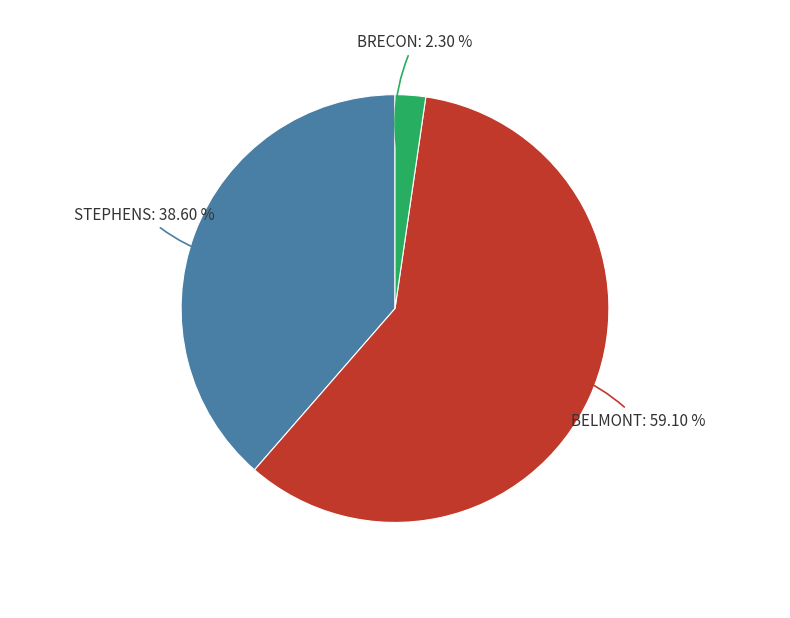

Is there a majority slice in this chart?

Yes